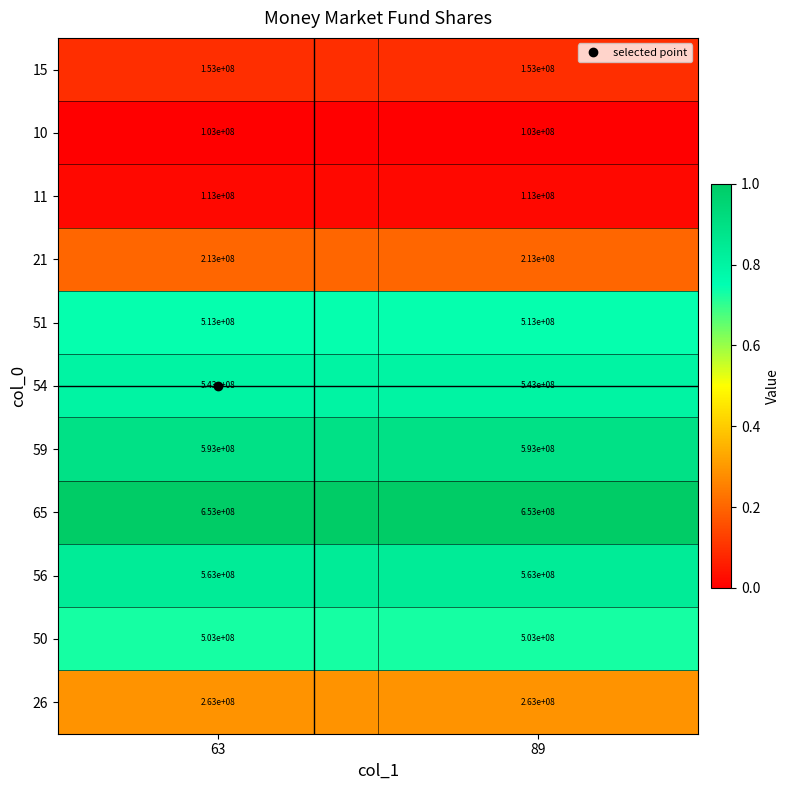

Which series has the largest total across all categories?

65